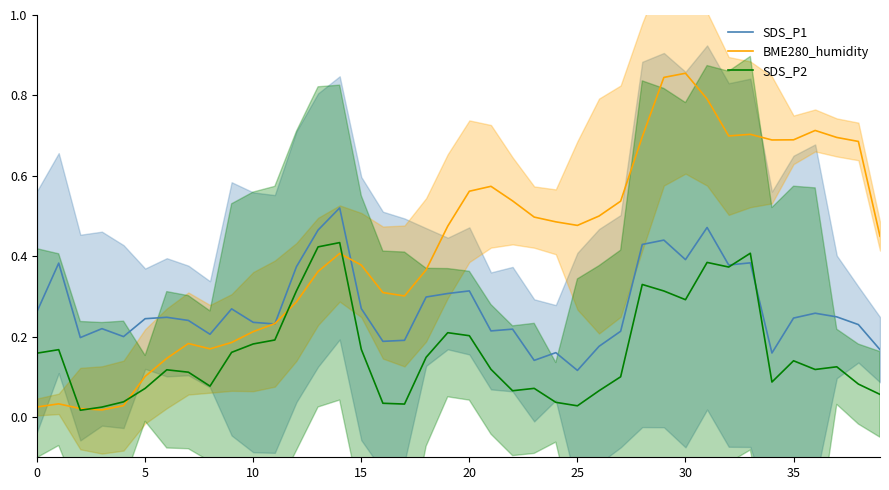

How many times do SDS_P1 and BME280_humidity cross each other?

3